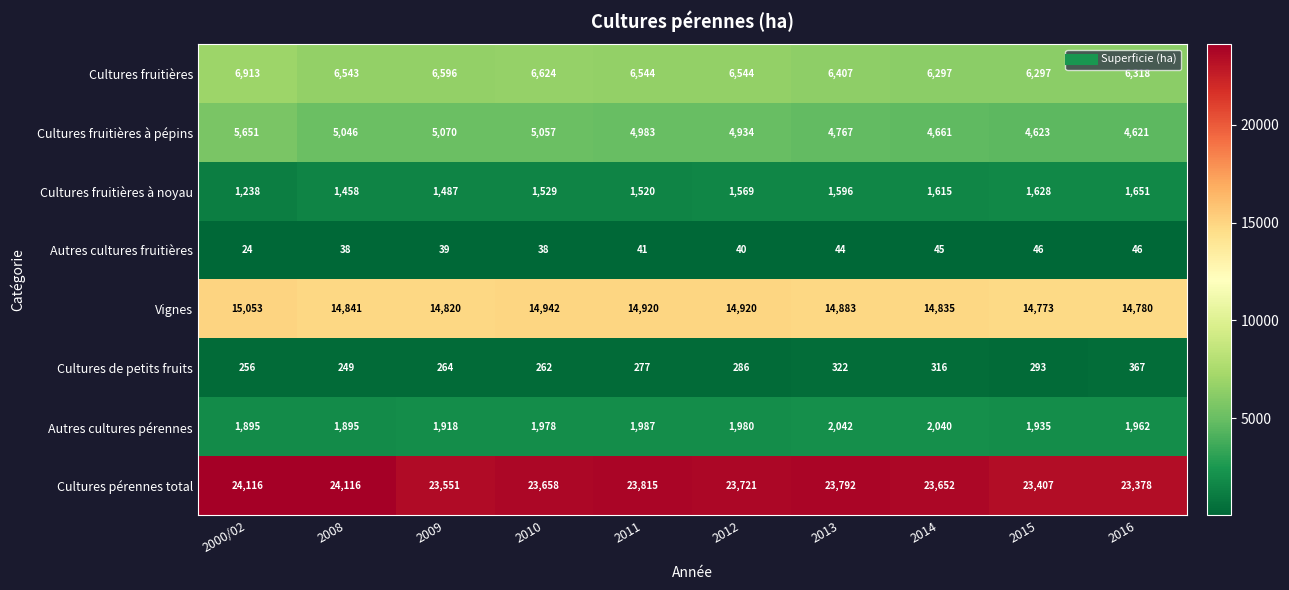

What value does the Cultures fruitières à pépins series have at 2009, to the nearest 50?

5050